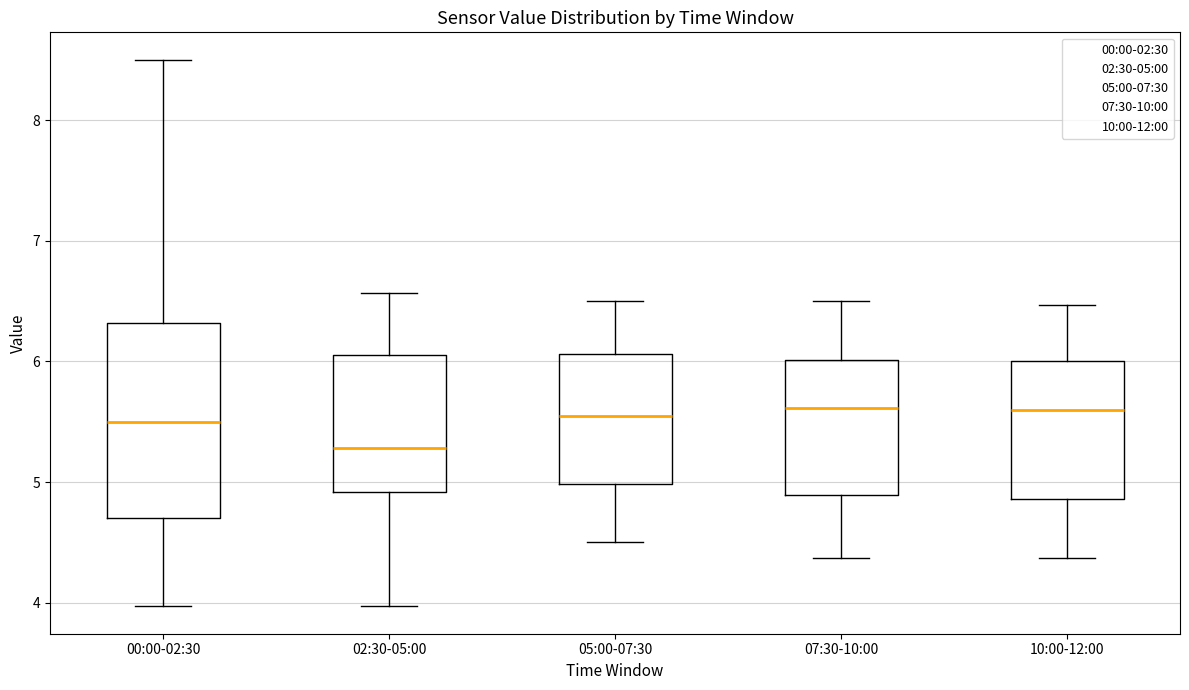

Where does the upper whisker of the box for 10:00-12:00 end on the y-axis? The values are not printed on the chart, so give them approximately, as read against the axis.

6.5